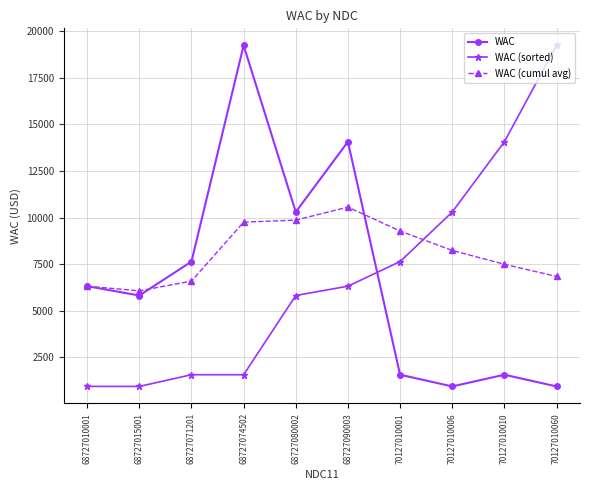

The value of WAC (cumul avg) at 68727080002 is 9864.0. True or false?

True